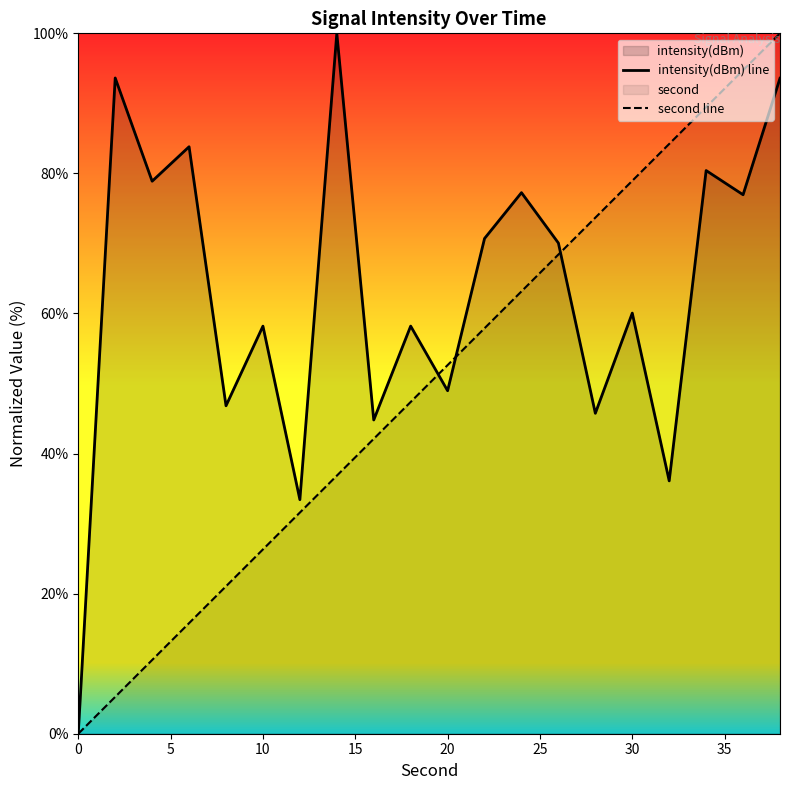

Reading left to right, what are all the values shown in this chart?

intensity(dBm) line: 0.0	93.6	78.9	83.8	46.8	58.2	33.4	100.0	44.8	58.2	49.0	70.7	77.3	70.1	45.8	60.1	36.1	80.4	77.0	93.6
second line: 0.0	5.3	10.5	15.8	21.1	26.3	31.6	36.8	42.1	47.4	52.6	57.9	63.2	68.4	73.7	78.9	84.2	89.5	94.7	100.0